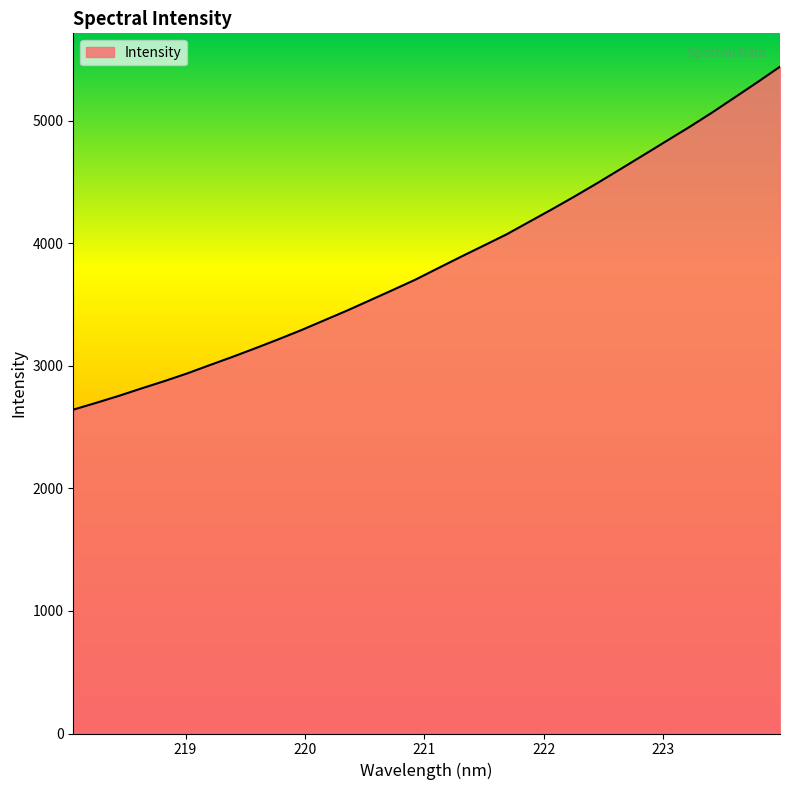

What is the greatest value displayed?

5439.8